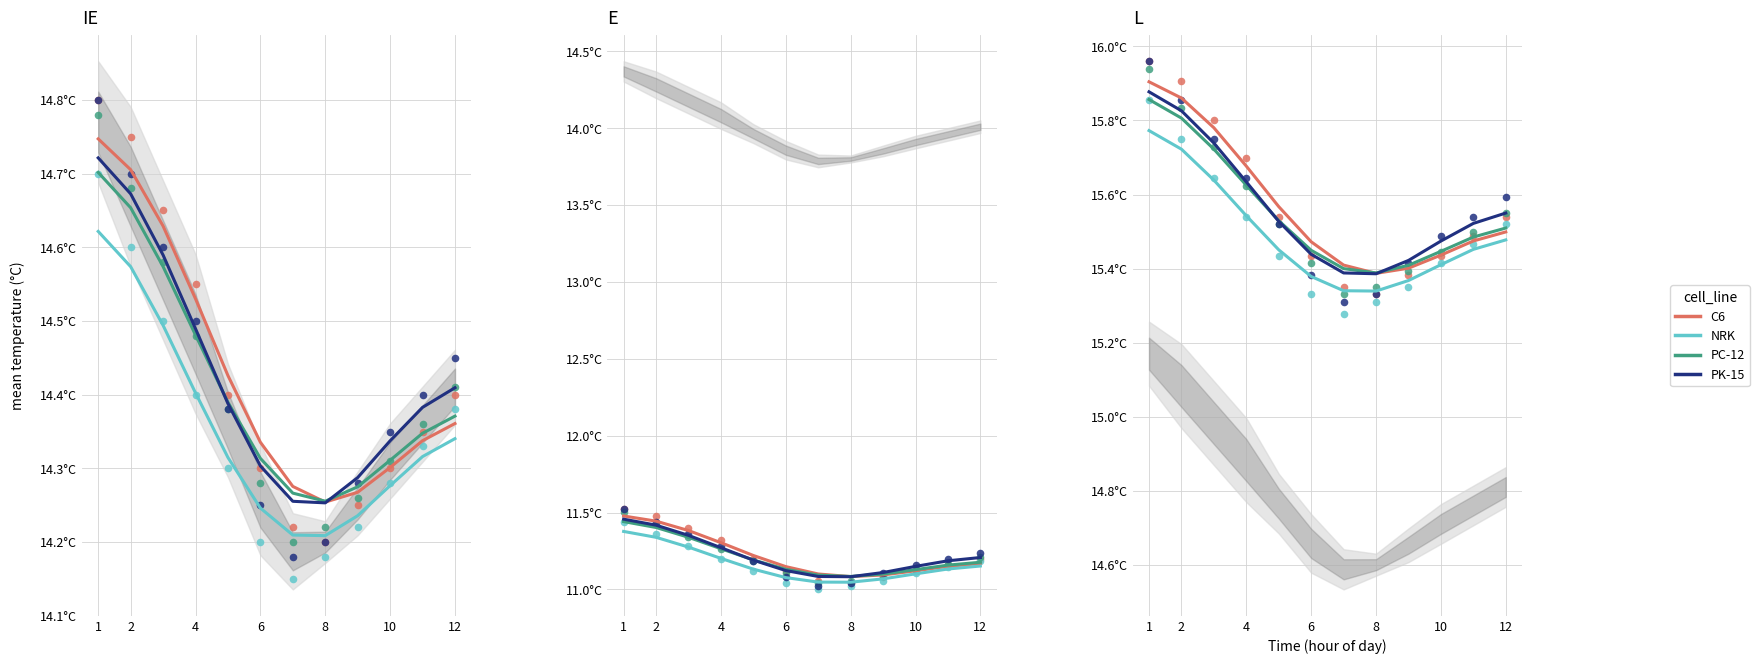

What are all the series names shown in the legend?

C6, NRK, PC-12, PK-15